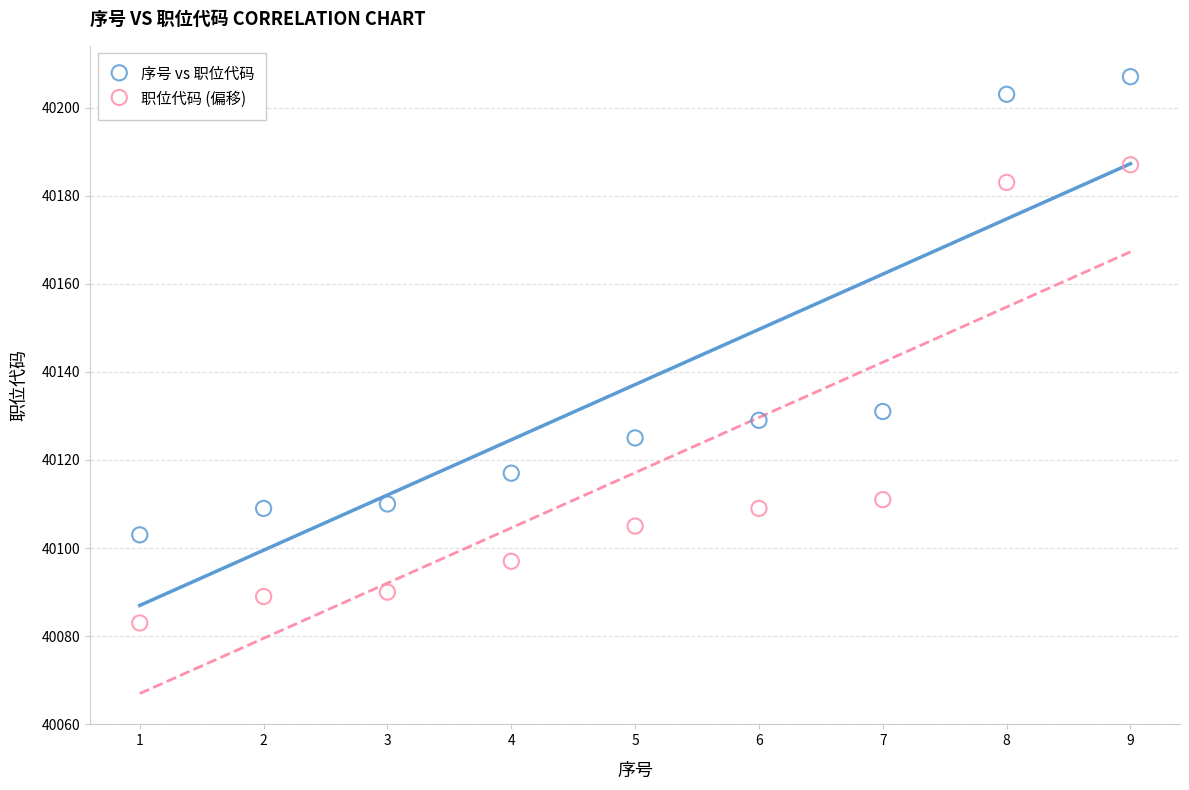

In the 职位代码 (偏移) series, what Y value is closest to 40135?

40111